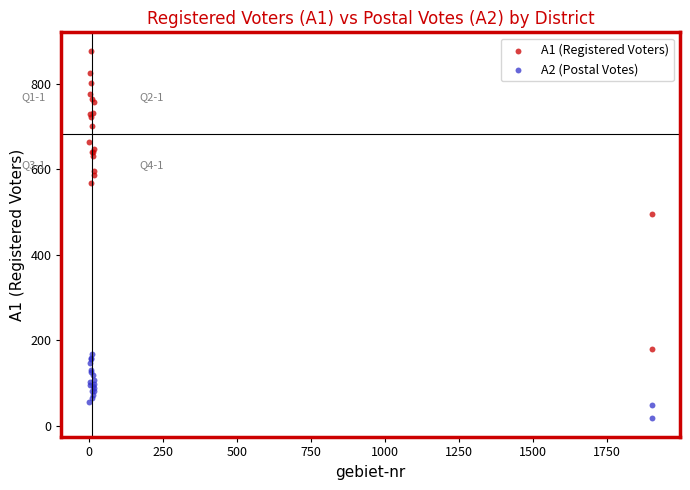

Which series reaches the minimum Y coordinate?

A2 (Postal Votes)